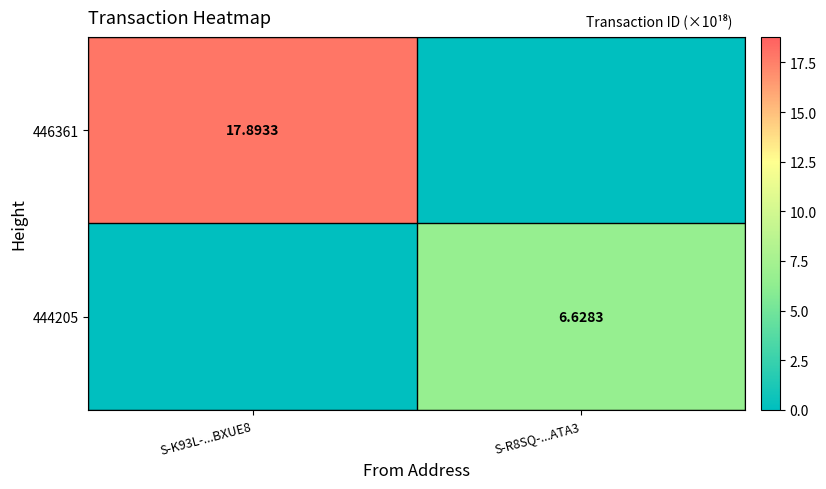

Is the value of 444205 at S-R8SQ-...ATA3 greater than the value of 446361 at S-K93L-...BXUE8?

No